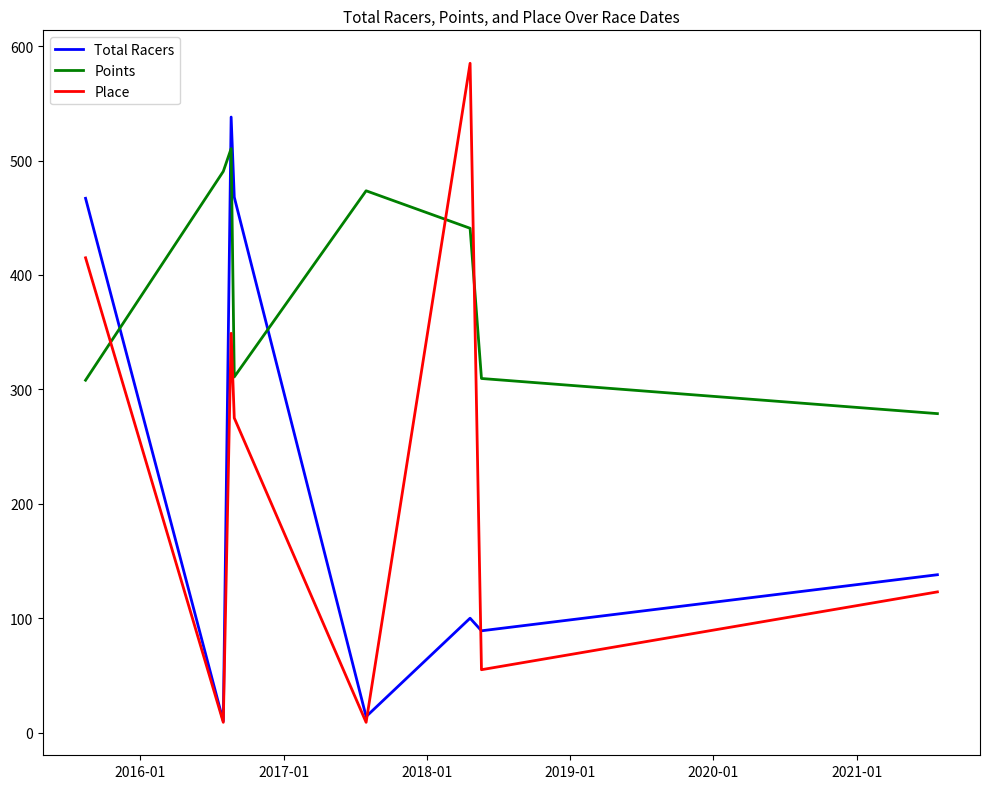

Which series has the widest spread of values?

Place